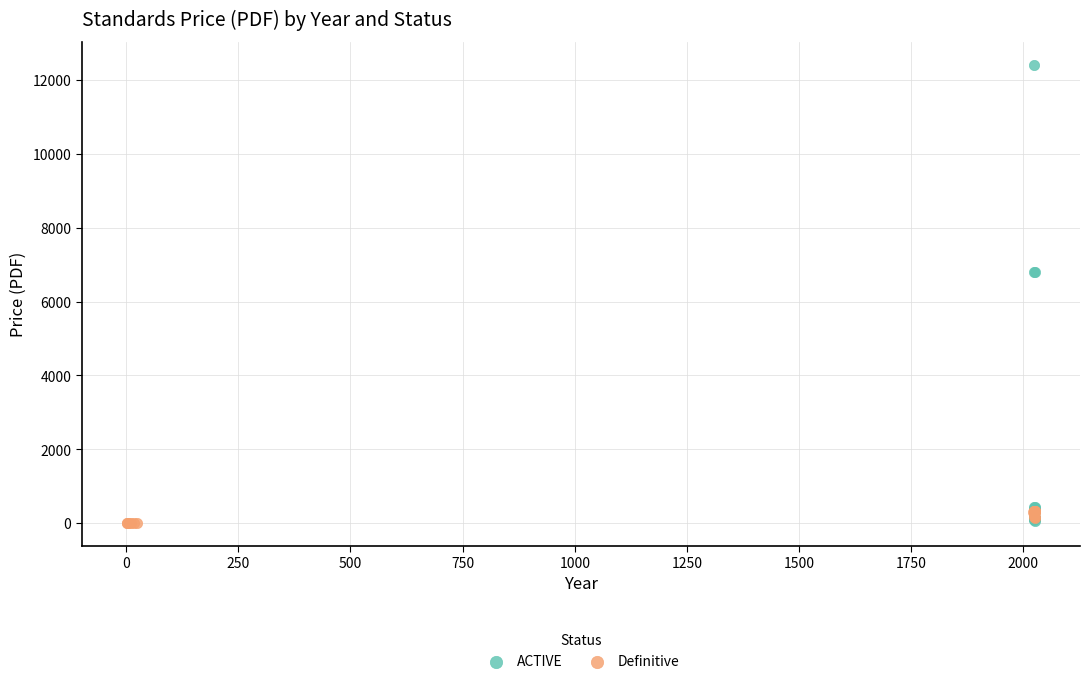

Which series reaches the maximum Y coordinate?

ACTIVE